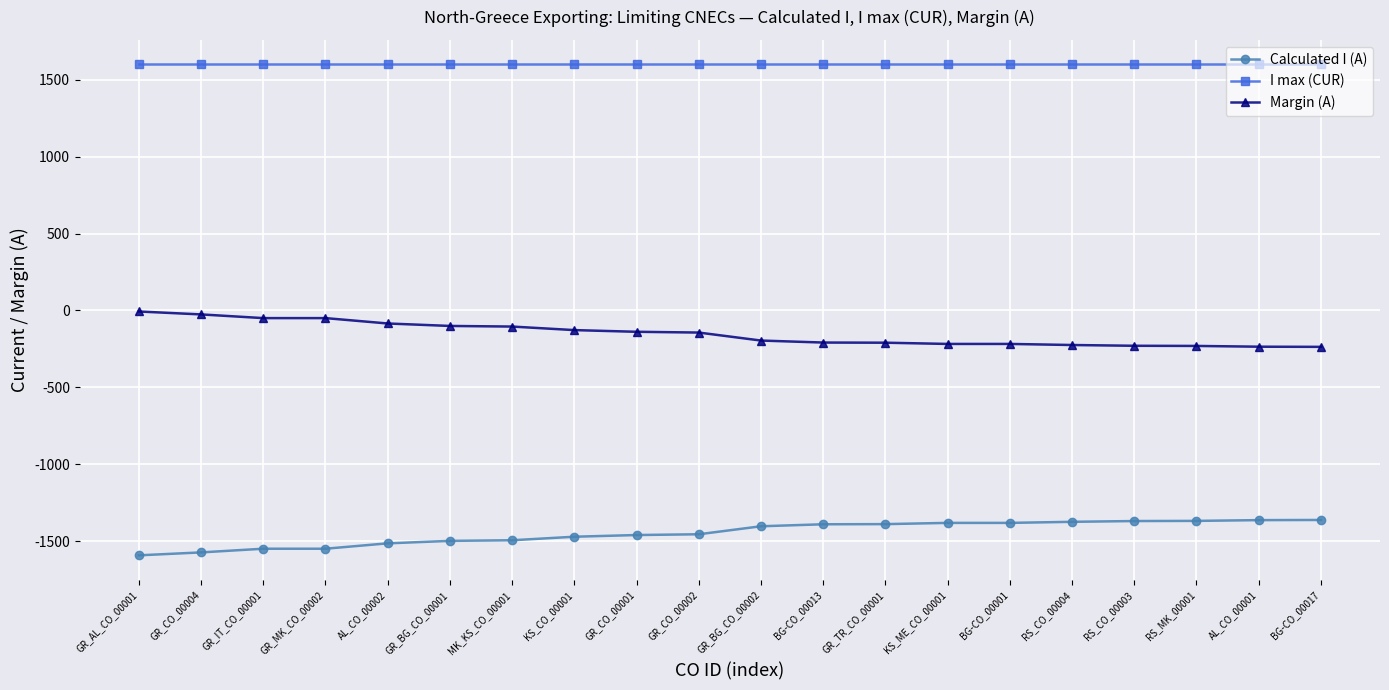

What is the difference between the maximum and minimum values in the Margin (A) series?

230